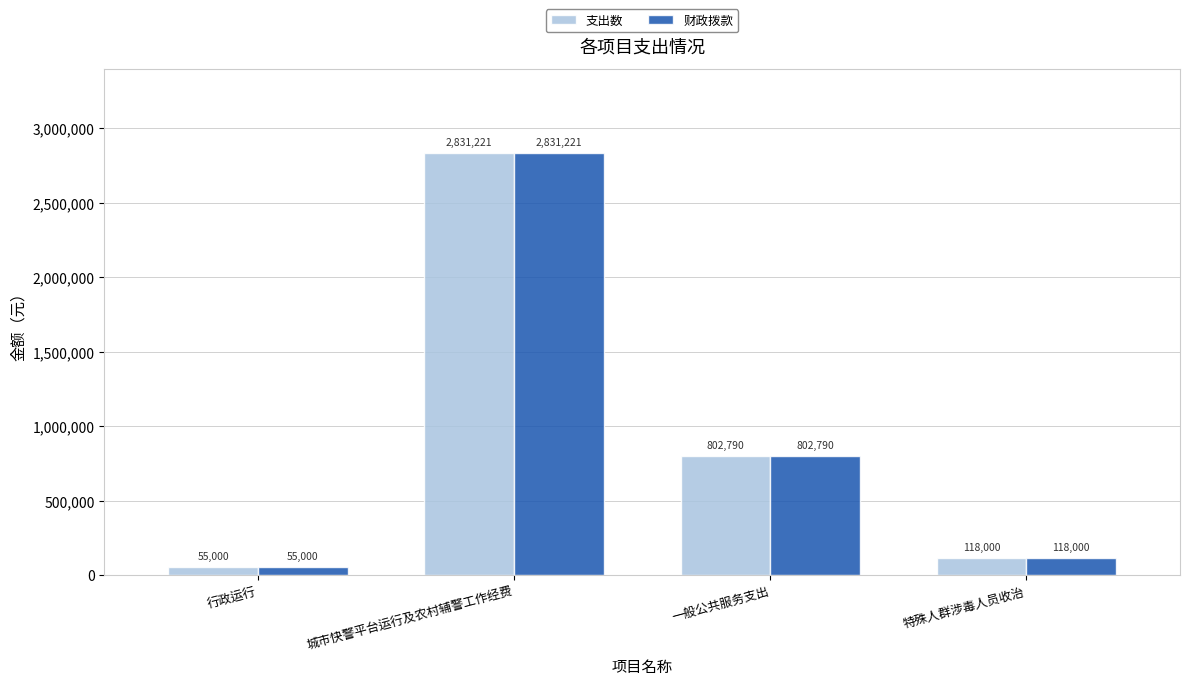

What are all the series names shown in the legend?

支出数, 财政拨款